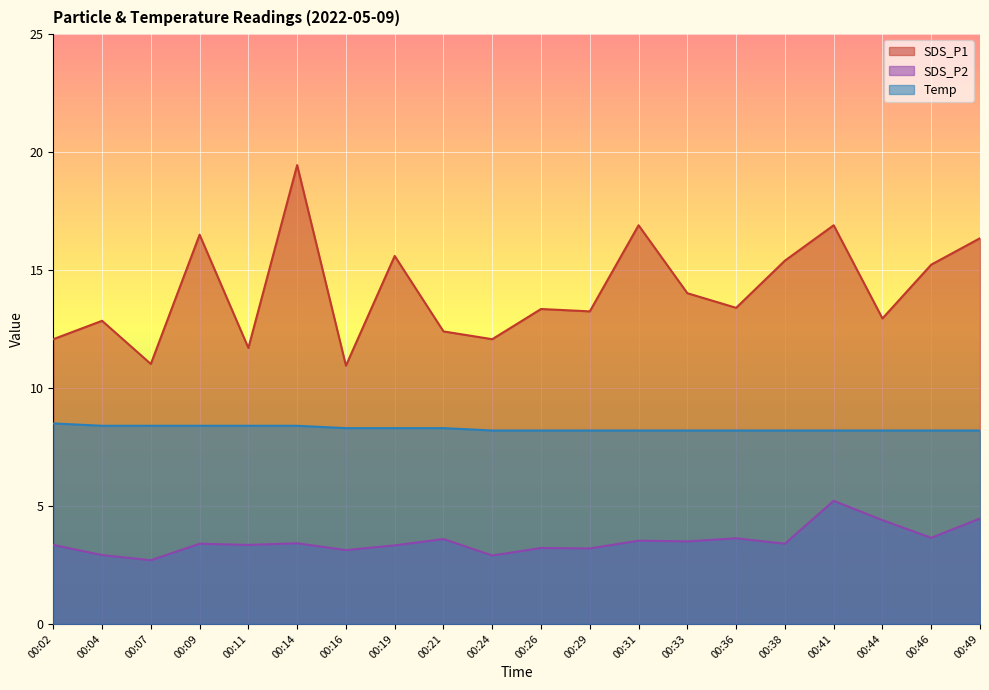

The value of SDS_P2 at 00:07 is 2.7. True or false?

True